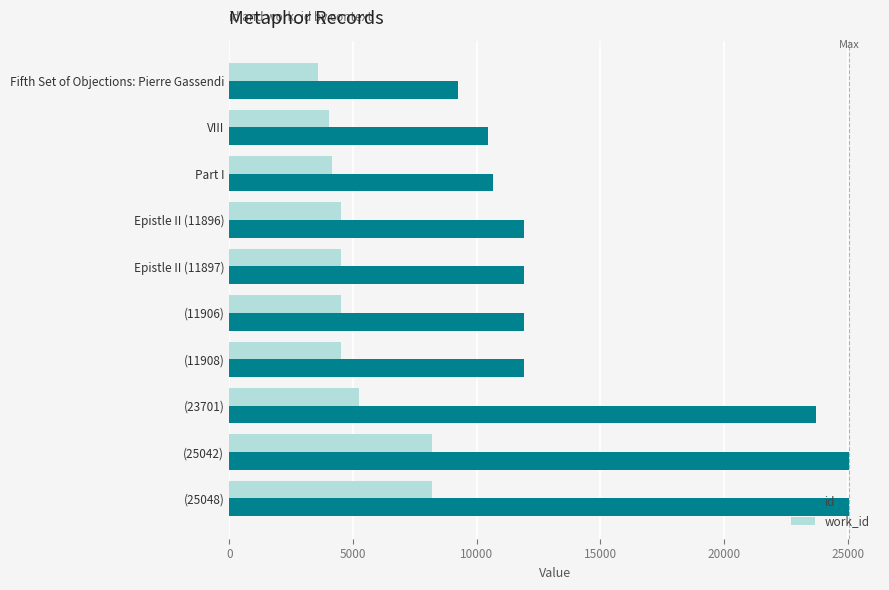

What are all the series names shown in the legend?

id, work_id